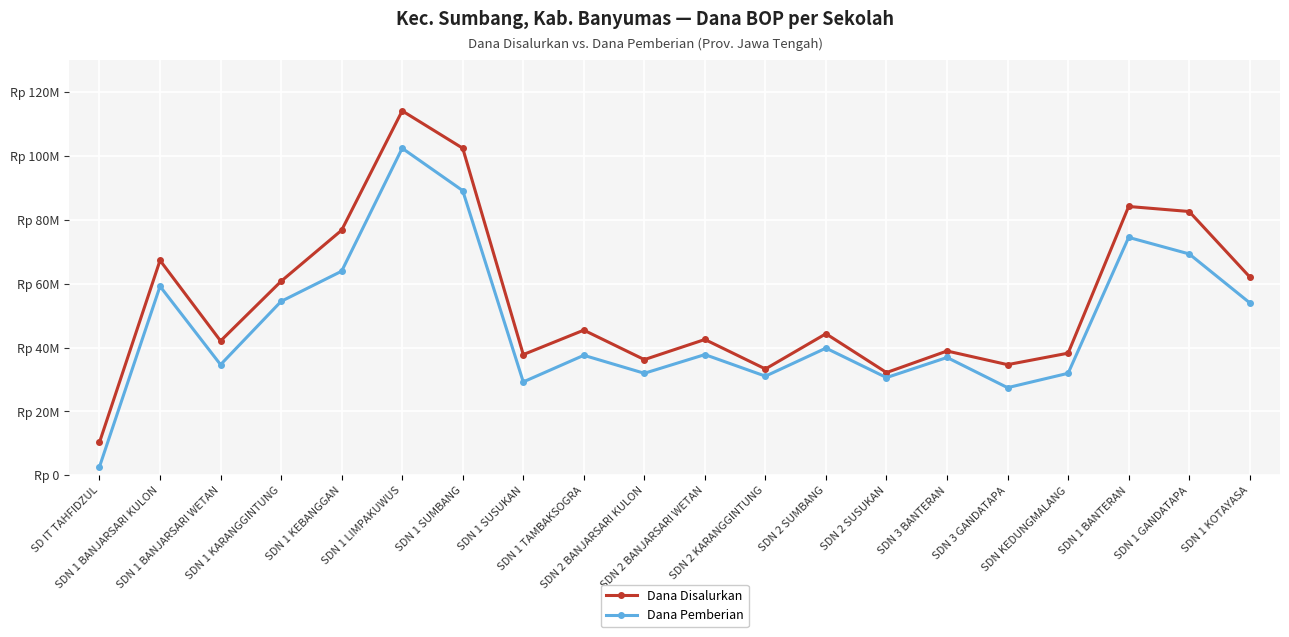

At which label does Dana Disalurkan first exceed 44325000?

SDN 1 BANJARSARI KULON